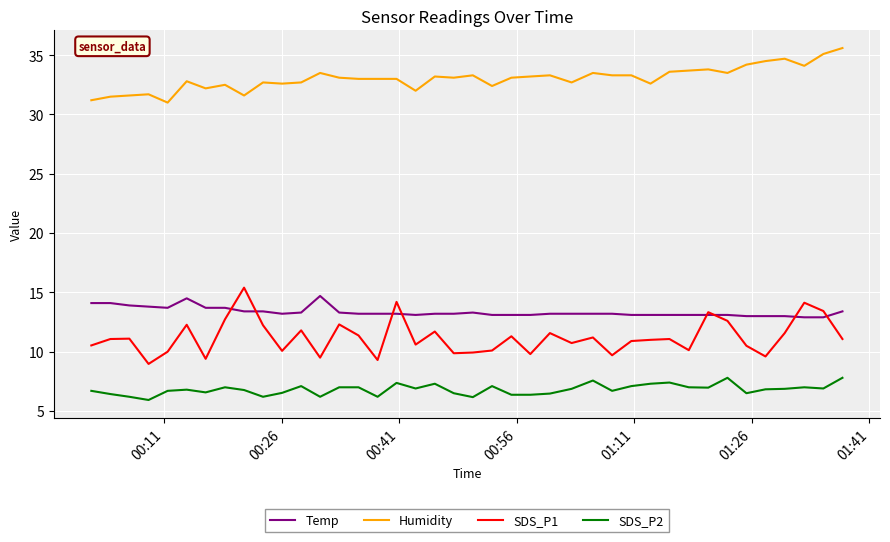

What is the highest value of the Temp series?

14.7